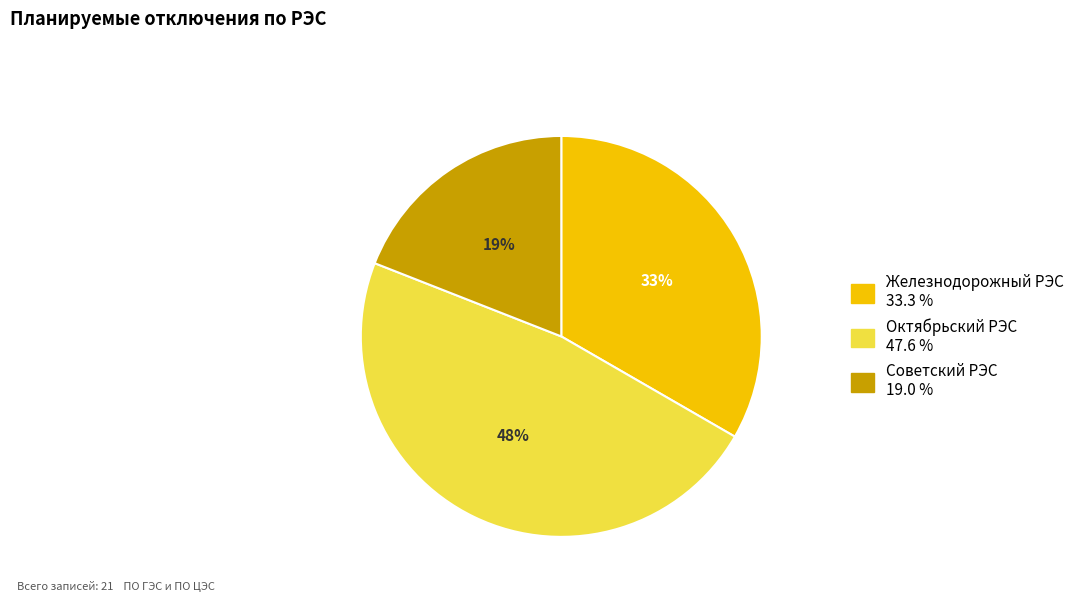

To the nearest percent, what percentage of the pie is Октябрьский РЭС?

48%